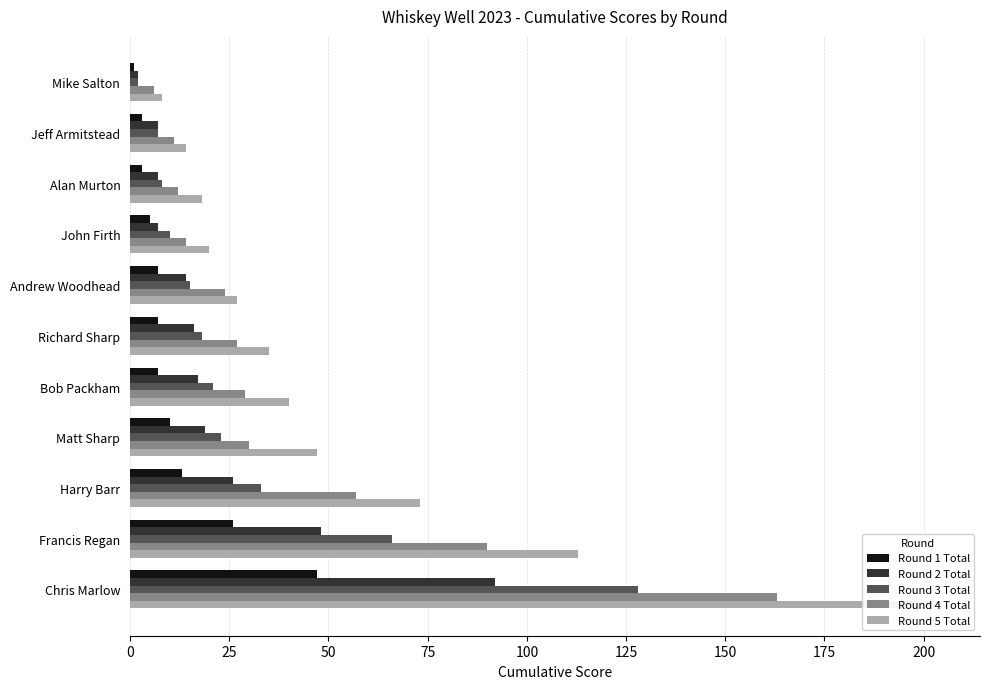

What is the value of the Round 1 Total bar at the 3rd from the left?

3